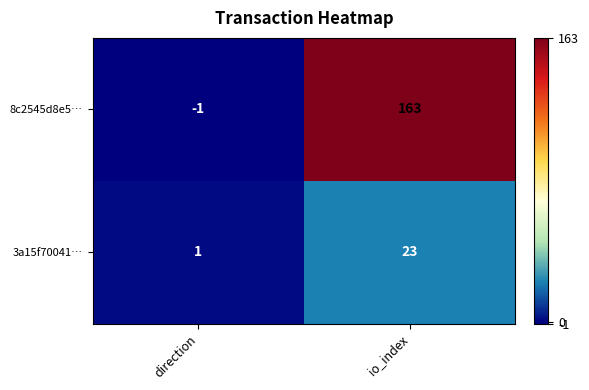

Rank the series by their maximum value, from highest to lowest.

8c2545d8e5…, 3a15f70041…